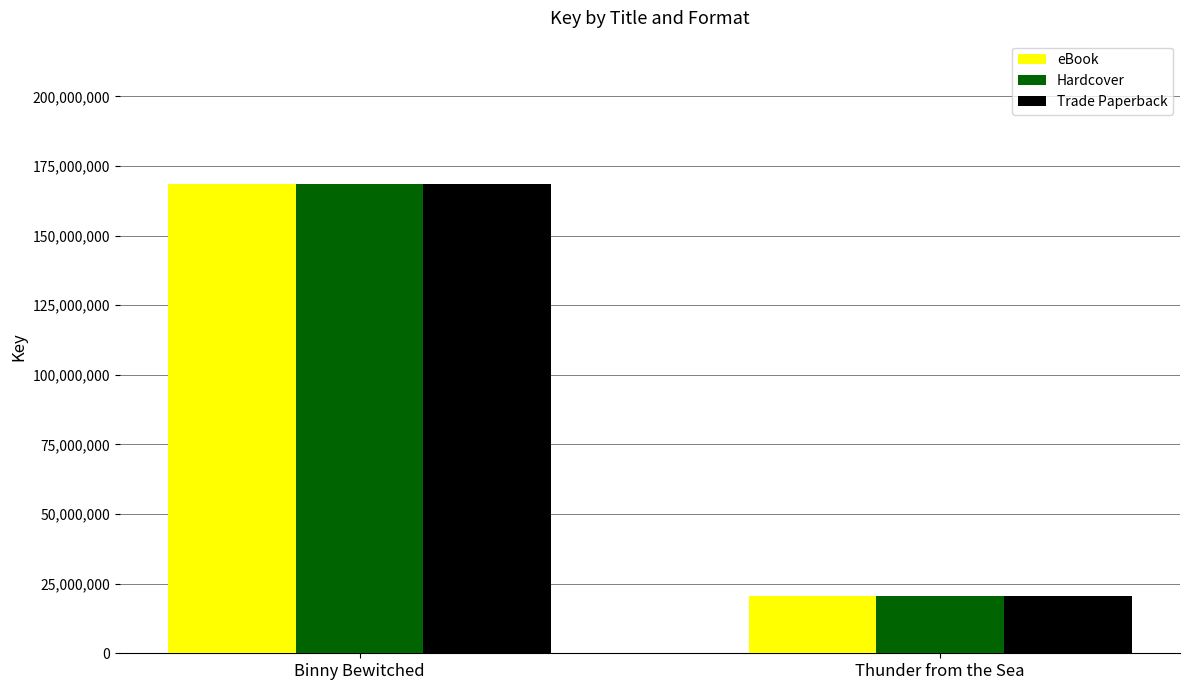

Is it true that Trade Paperback equals 59204048 at Binny Bewitched?

False